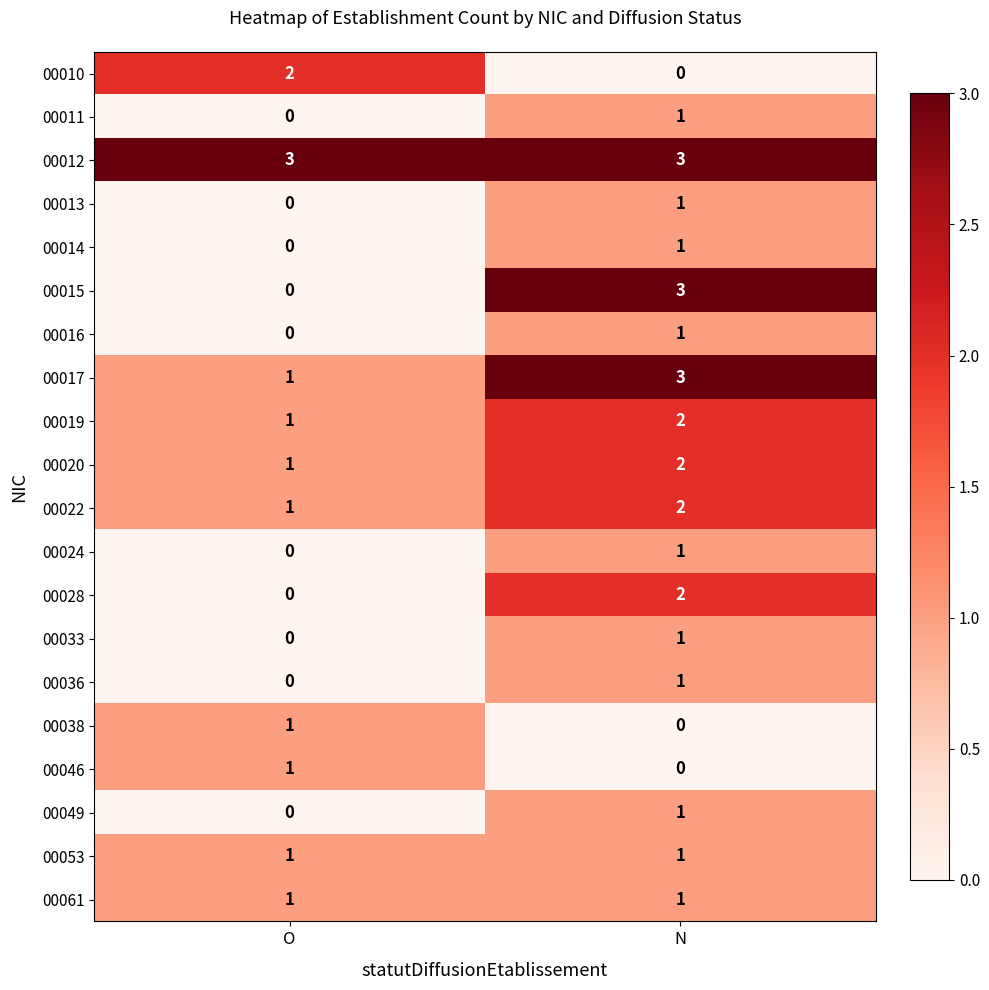

At which label is 00024 closest to 0?

O